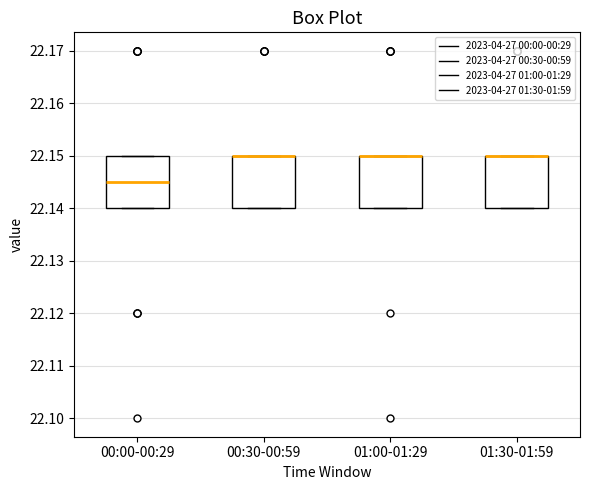

Reading left to right, transcribe this box plot: for each box, give where its median line is, the range the box spans, and where its two whiskers end, as read against the y-axis. The values are not printed on the chart, so give them approximately, as read against the axis.

00:00-00:29: median 22.145, box 22.140 to 22.150, whiskers 22.140 to 22.150
00:30-00:59: median 22.150 (drawn on the box's upper edge), box 22.140 to 22.150, whiskers 22.140 to 22.150
01:00-01:29: median 22.150 (drawn on the box's upper edge), box 22.140 to 22.150, whiskers 22.140 to 22.150
01:30-01:59: median 22.150 (drawn on the box's upper edge), box 22.140 to 22.150, whiskers 22.140 to 22.150